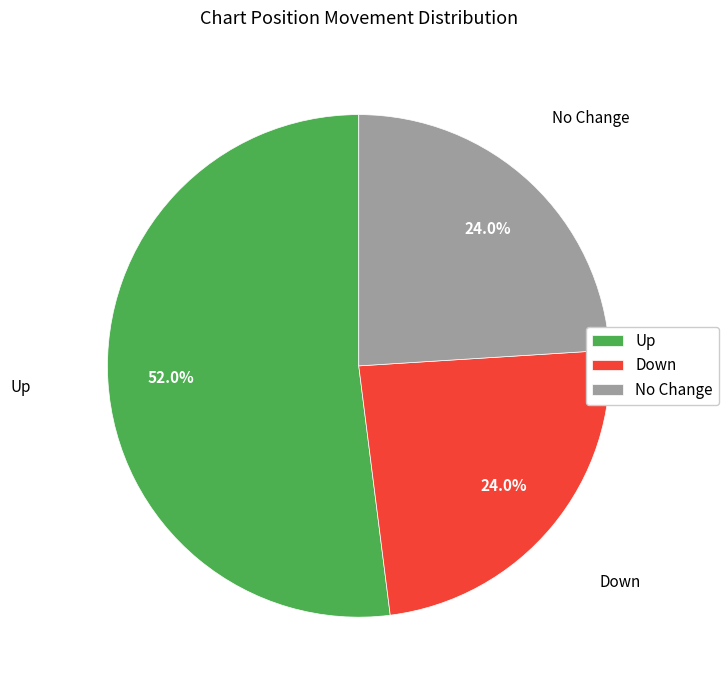

What is the majority slice?

Up